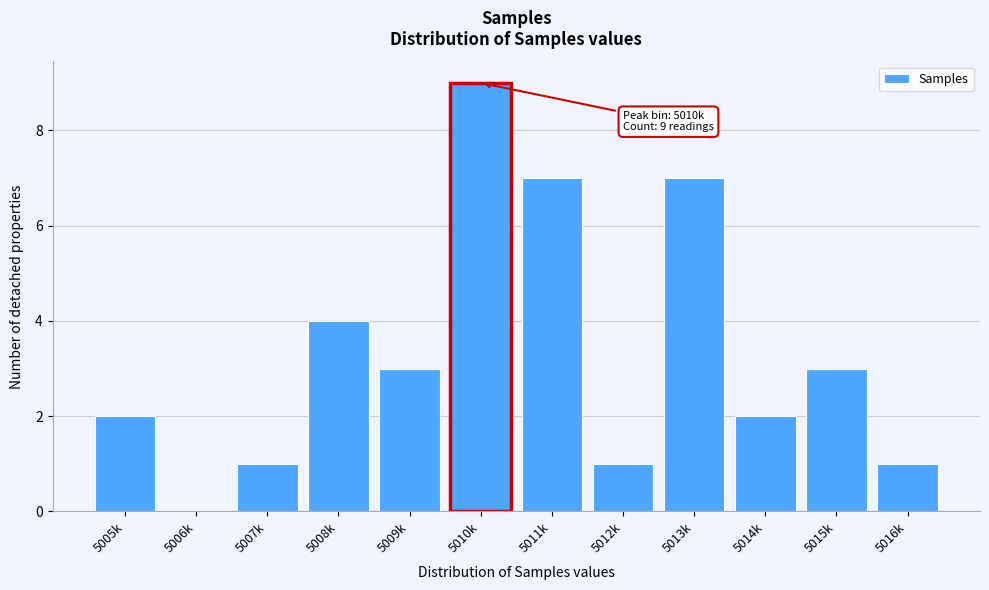

Reading left to right, what are all the values shown in this chart?

5005k=2	5006k=0	5007k=1	5008k=4	5009k=3	5010k=9	5011k=7	5012k=1	5013k=7	5014k=2	5015k=3	5016k=1